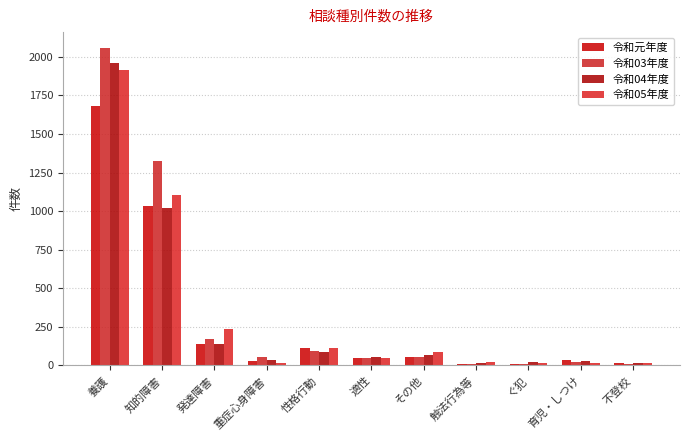

What is the value of the 令和03年度 bar at the 5th from the left?

95